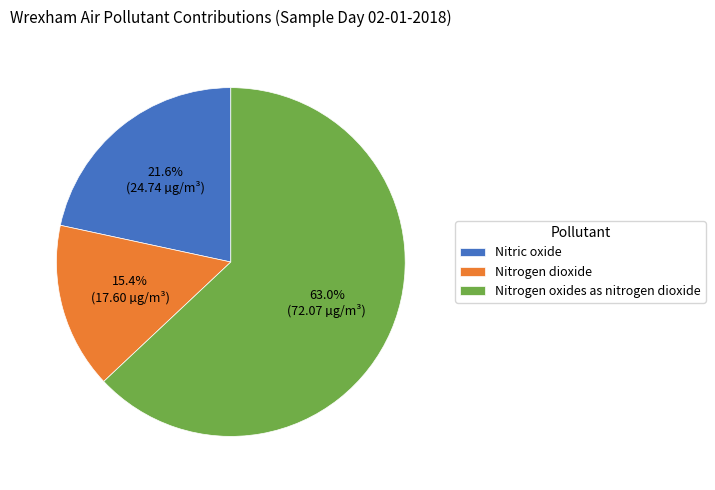

Does Nitric oxide represent more than half of the total?

No